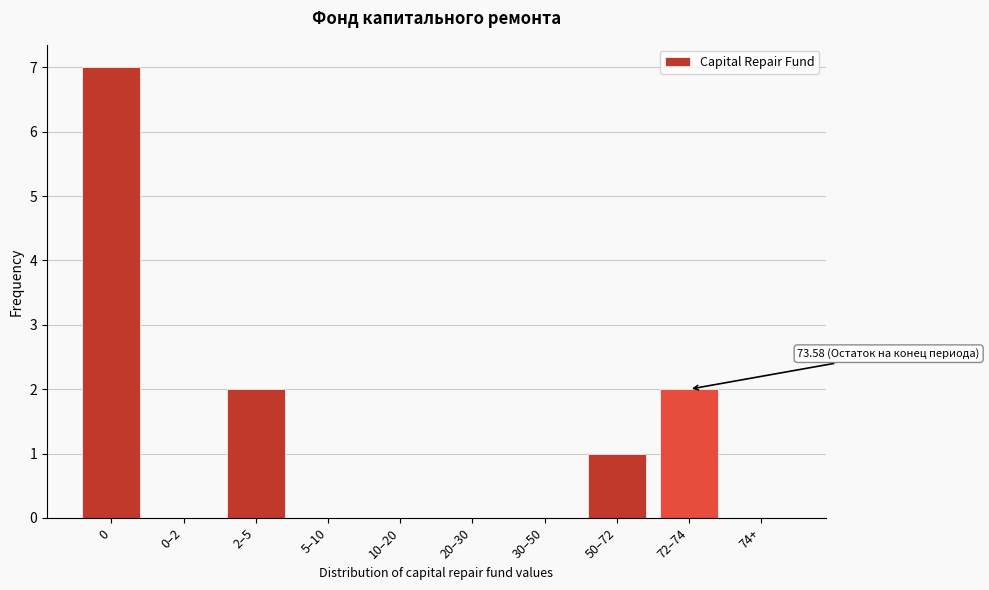

Reading left to right, transcribe all the data shown in this chart.

0=7	0–2=0	2–5=2	5–10=0	10–20=0	20–30=0	30–50=0	50–72=1	72–74=2	74+=0